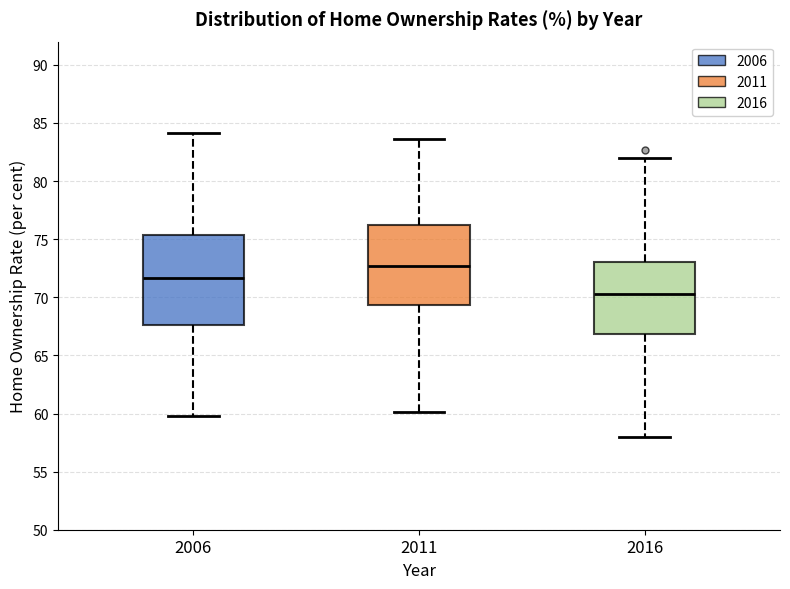

Comparing the boxes themselves (not the whiskers), which one is the tallest?

2006